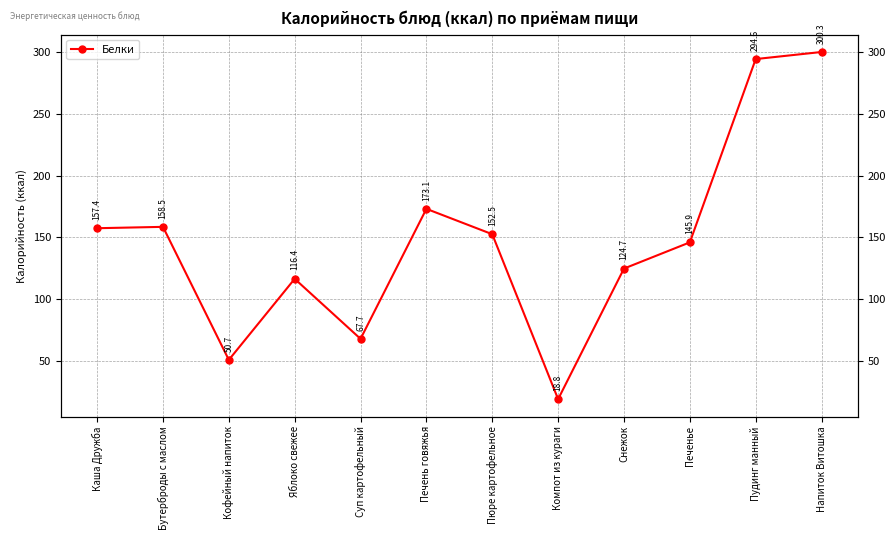

What is the value of the 9th point from the left?

124.7